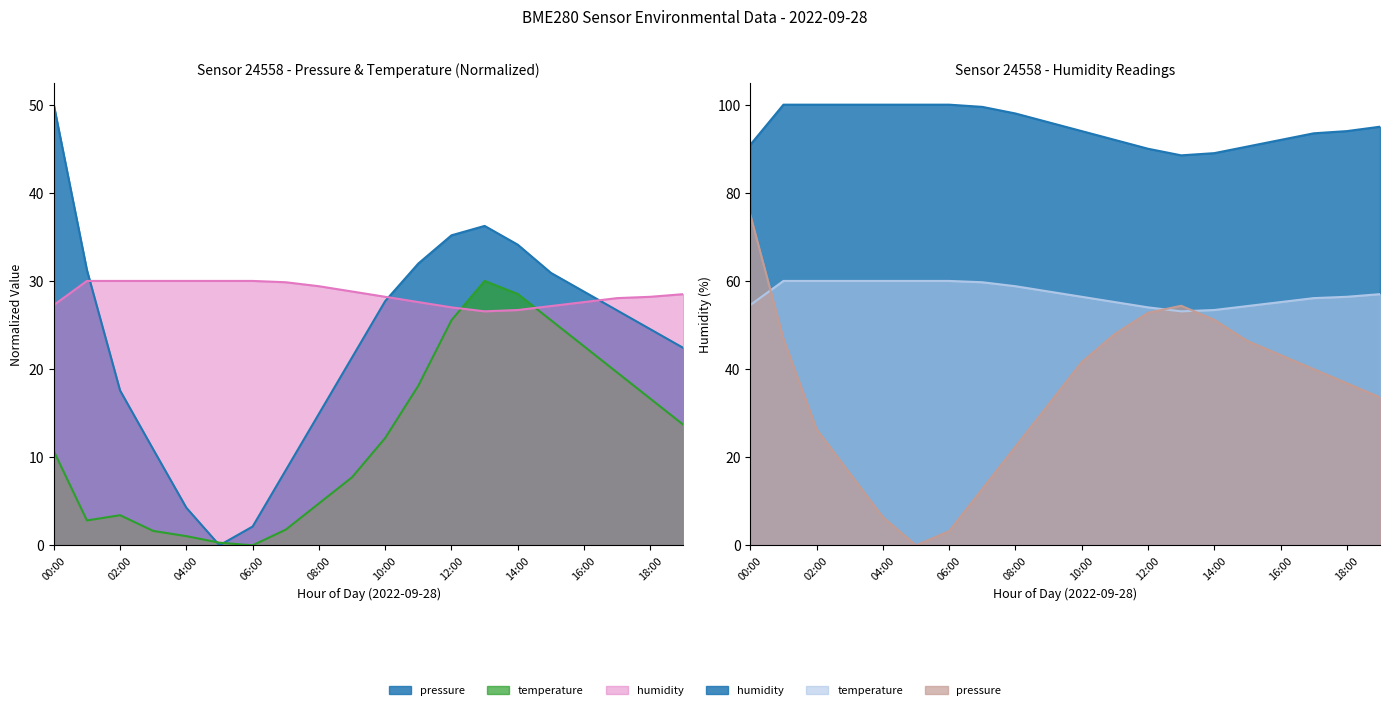

Does the chart display data point markers on the line(s)?

No